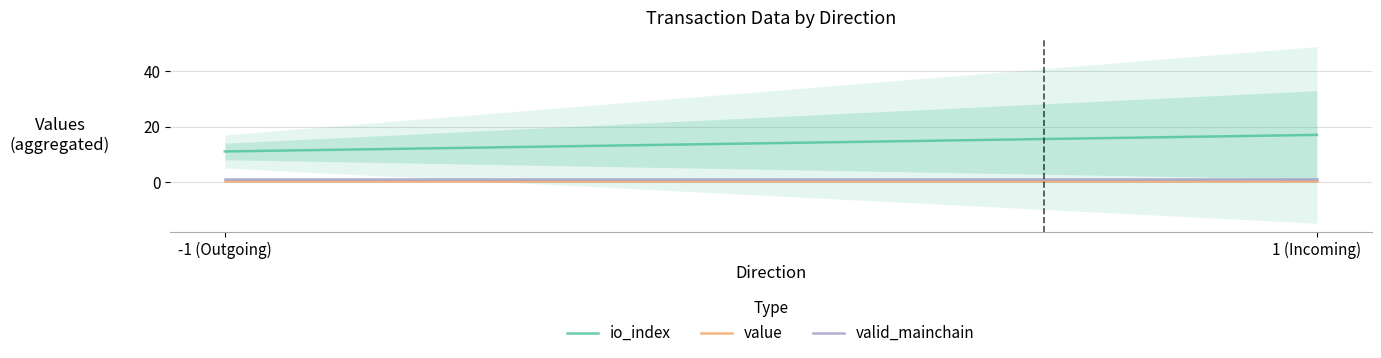

What value does the value series have at 1 (Incoming)?

0.4